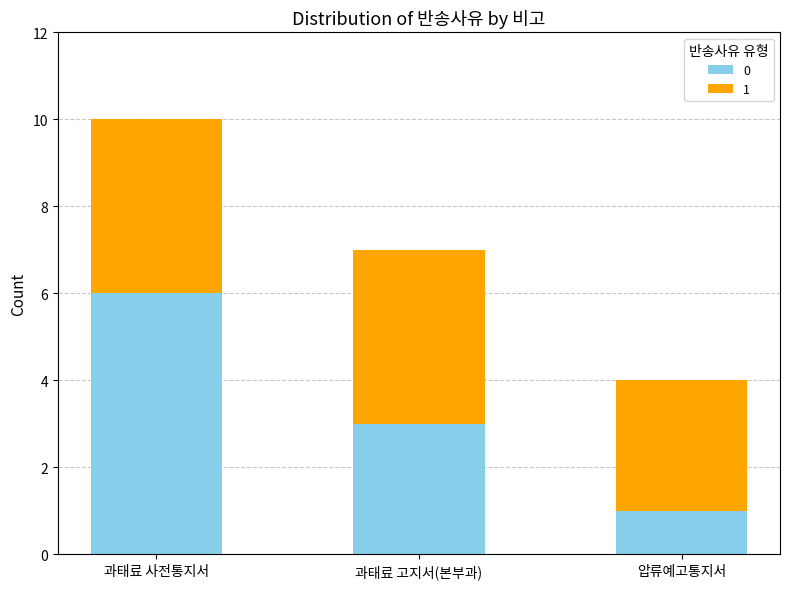

What is the total value across all series at 압류예고통지서?

4